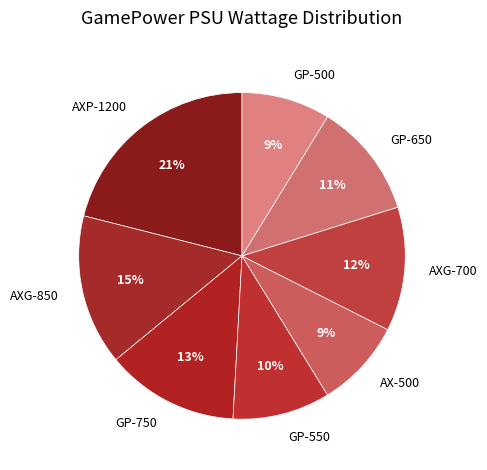

Between GP-750 and AX-500, which is larger?

GP-750